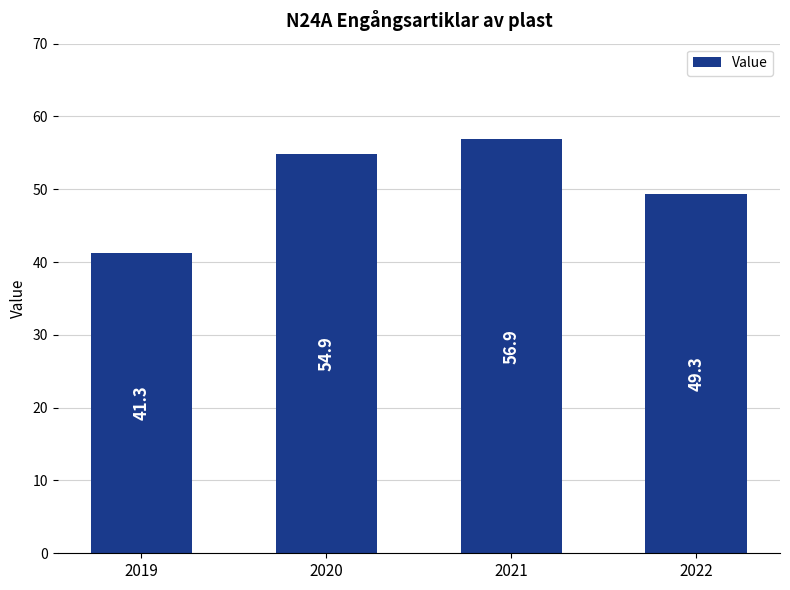

What is the maximum value shown in the chart?

56.9